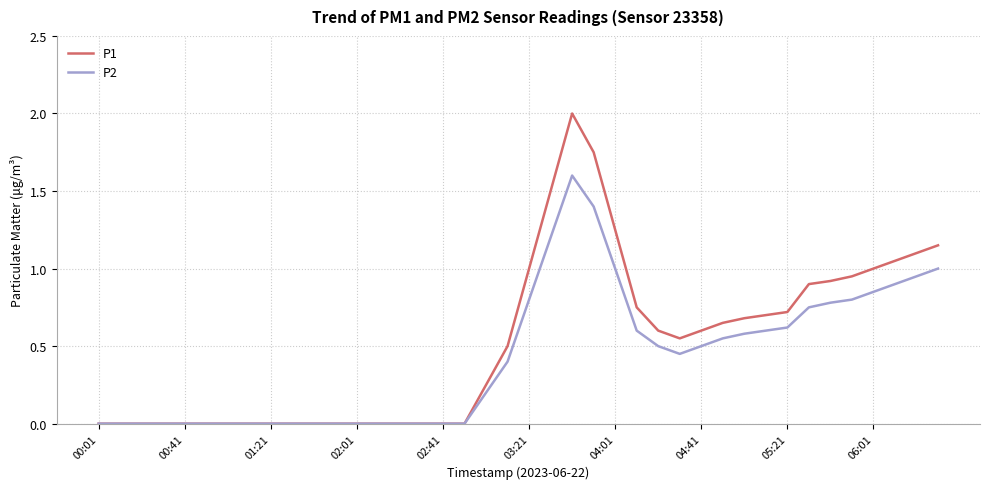

Which series has the widest spread of values?

P1